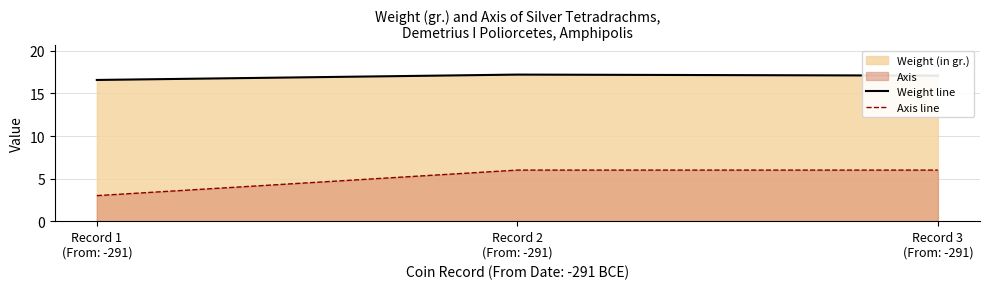

True or false: Weight line has a value of 17.1 at Record 3
(From: -291).

True